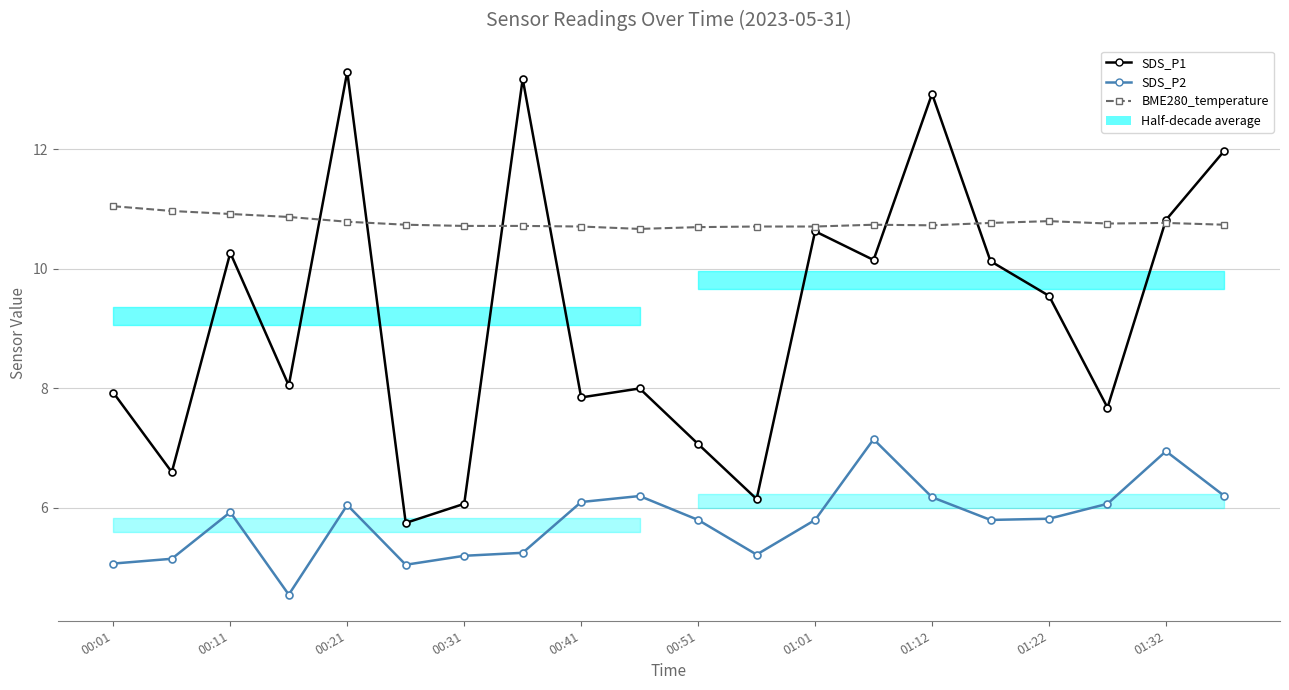

True or false: SDS_P2 and BME280_temperature intersect in this chart.

False